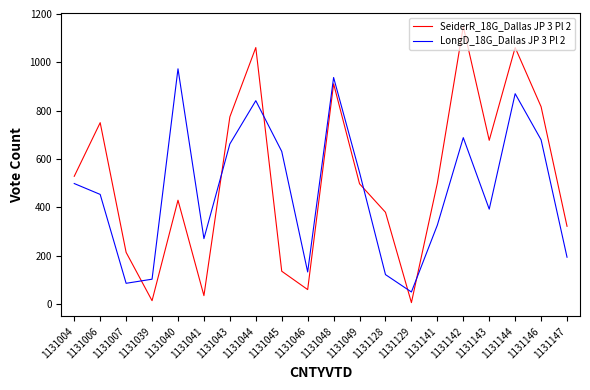

Rank the series at 1131128 from lowest to highest value.

LongD_18G_Dallas JP 3 Pl 2, SeiderR_18G_Dallas JP 3 Pl 2